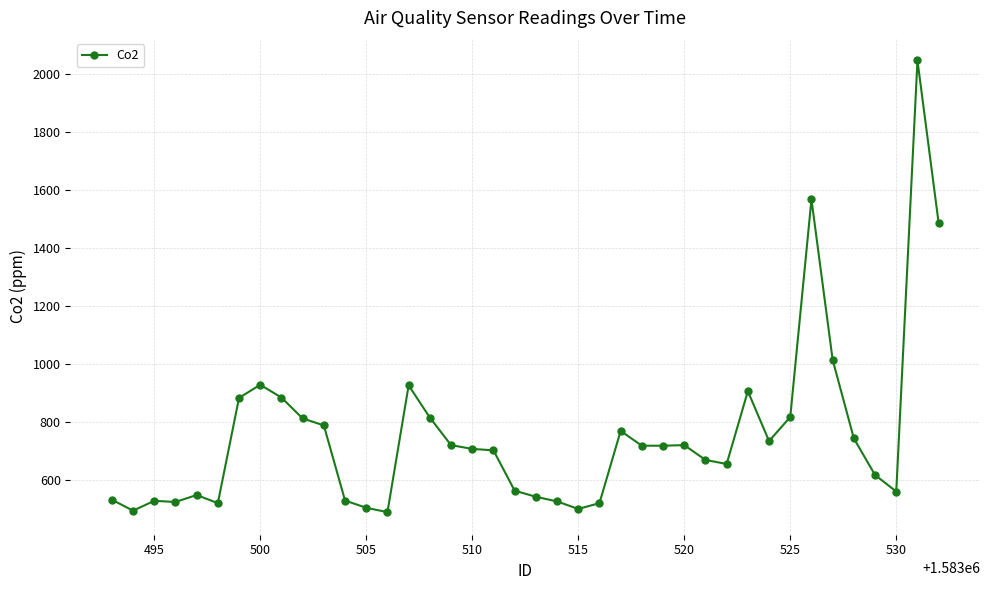

True or false: there are more than 2 points higher than both neighbors.

True